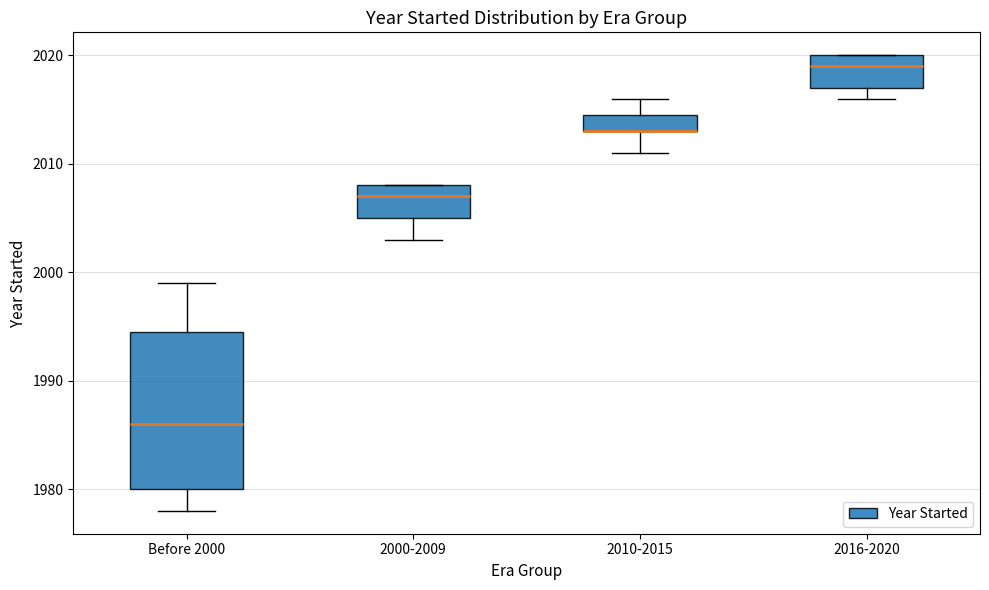

Reading left to right, transcribe this box plot: for each box, give where its median line is, the range the box spans, and where its two whiskers end, as read against the y-axis. The values are not printed on the chart, so give them approximately, as read against the axis.

Before 2000: median 1986, box 1980 to 1995, whiskers 1978 to 1999
2000-2009: median 2007, box 2005 to 2008, whiskers 2003 to 2008
2010-2015: median 2013 (drawn on the box's lower edge), box 2013 to 2015, whiskers 2011 to 2016
2016-2020: median 2019, box 2017 to 2020, whiskers 2016 to 2020